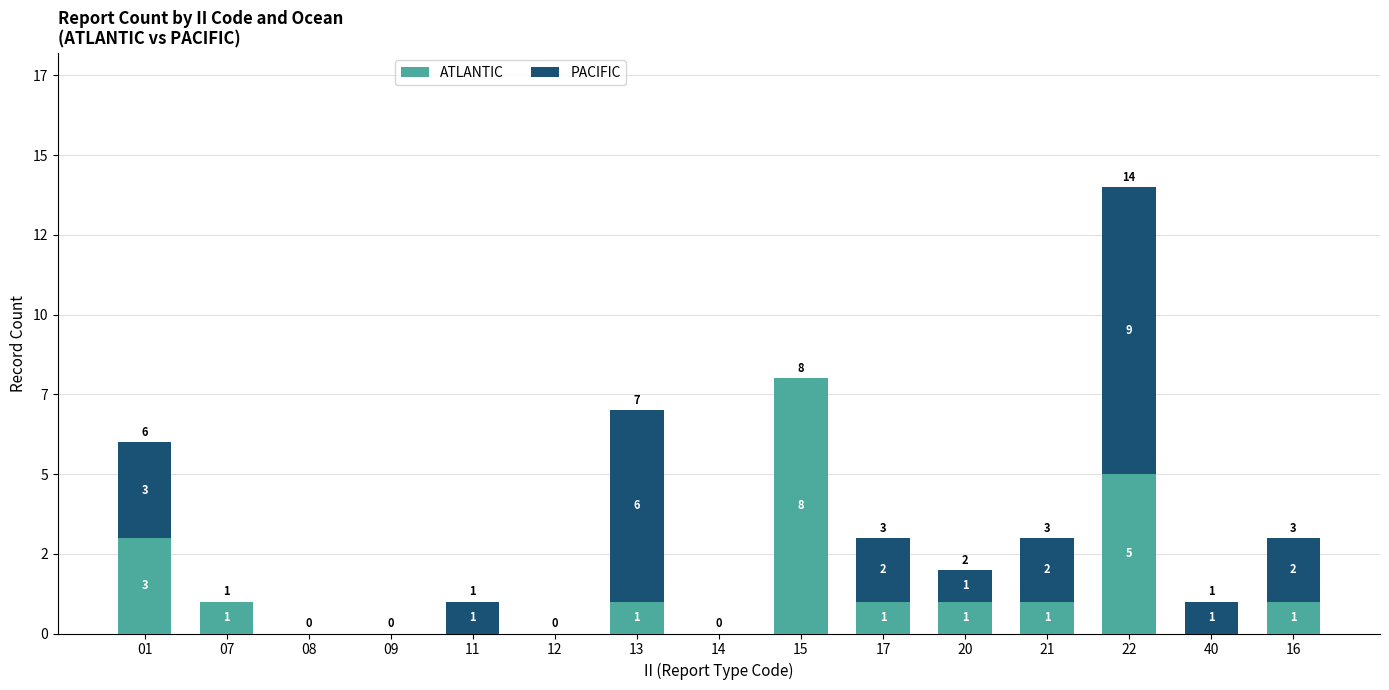

Are the bars grouped side by side (vs. stacked)?

No